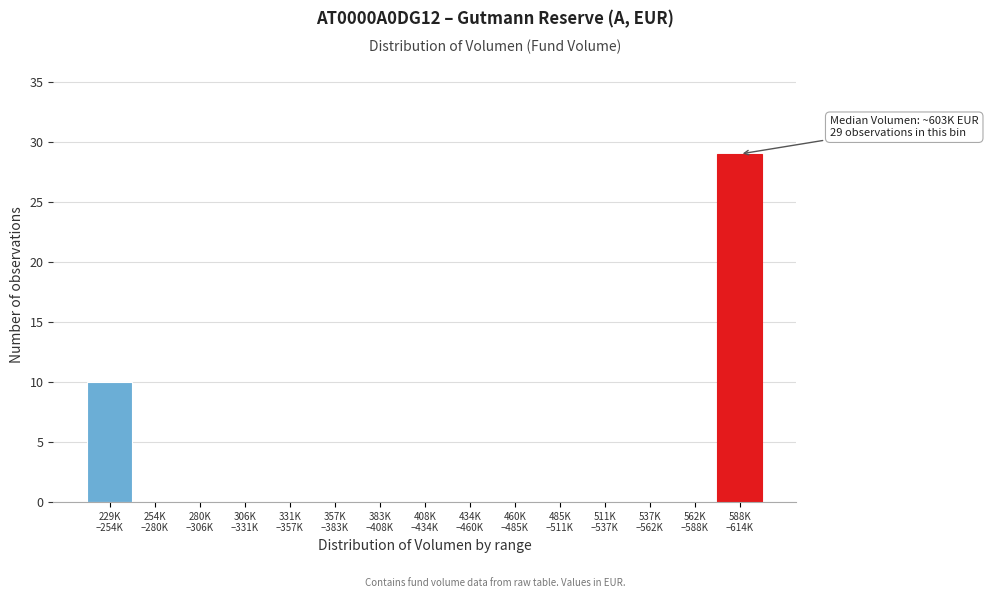

What is the maximum value shown in the chart?

29